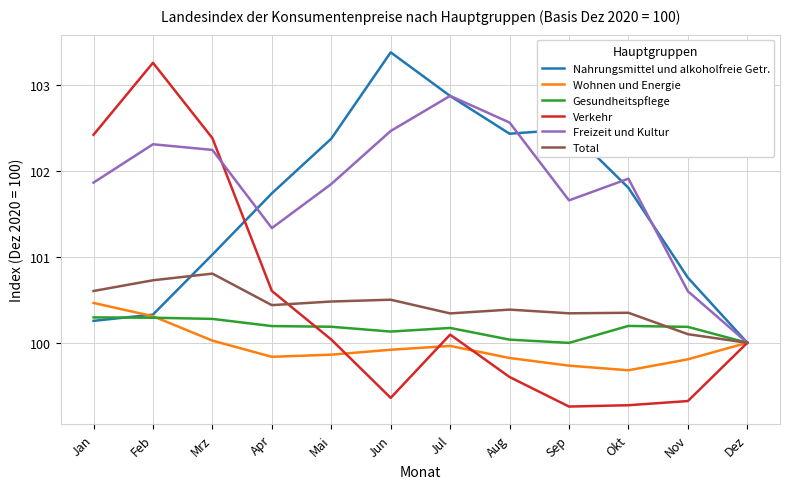

The Nahrungsmittel und alkoholfreie Getr. series shows 102.5 at Sep. True or false?

True